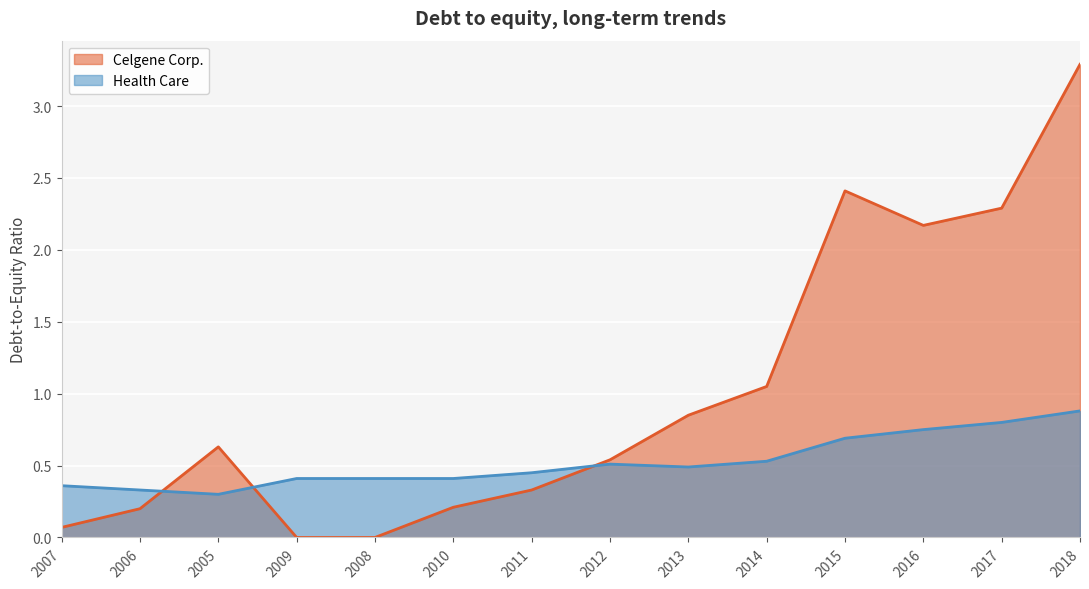

The Celgene Corp. series shows 0.5 at 2016. True or false?

False